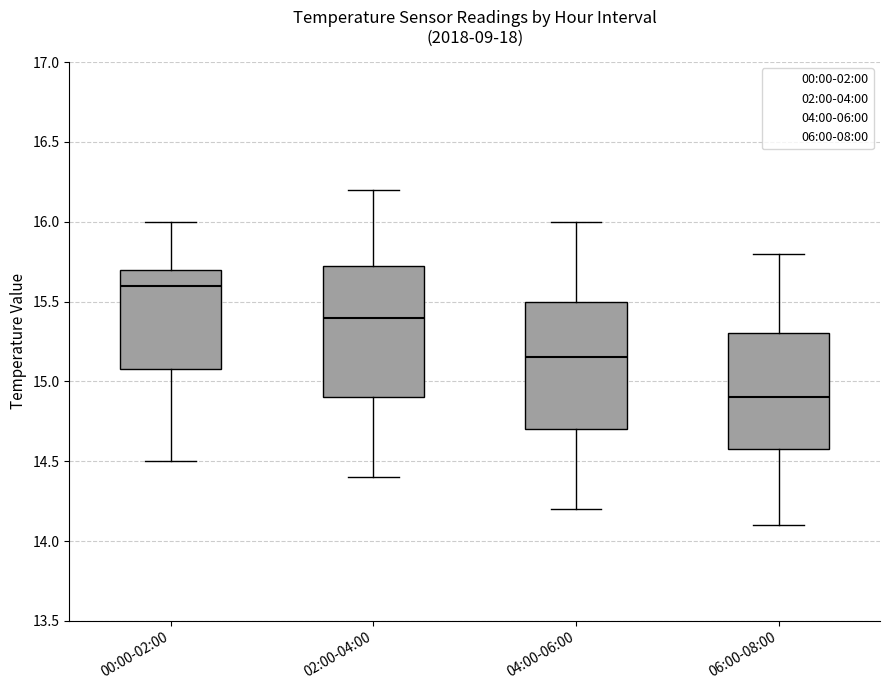

Which box has the lowest median line?

06:00-08:00